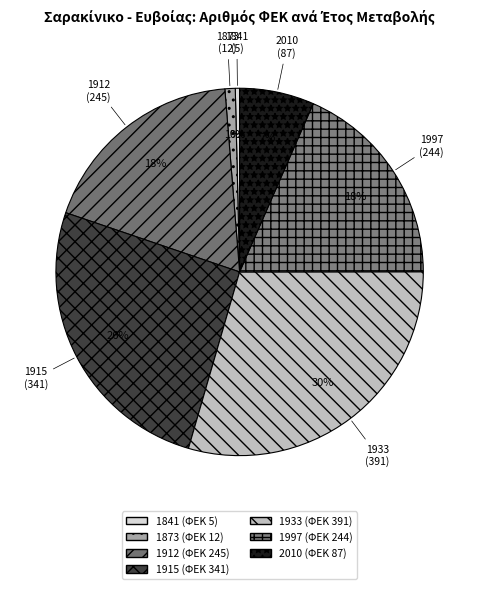

What percentage is the 2010 slice, to the nearest percent?

7%